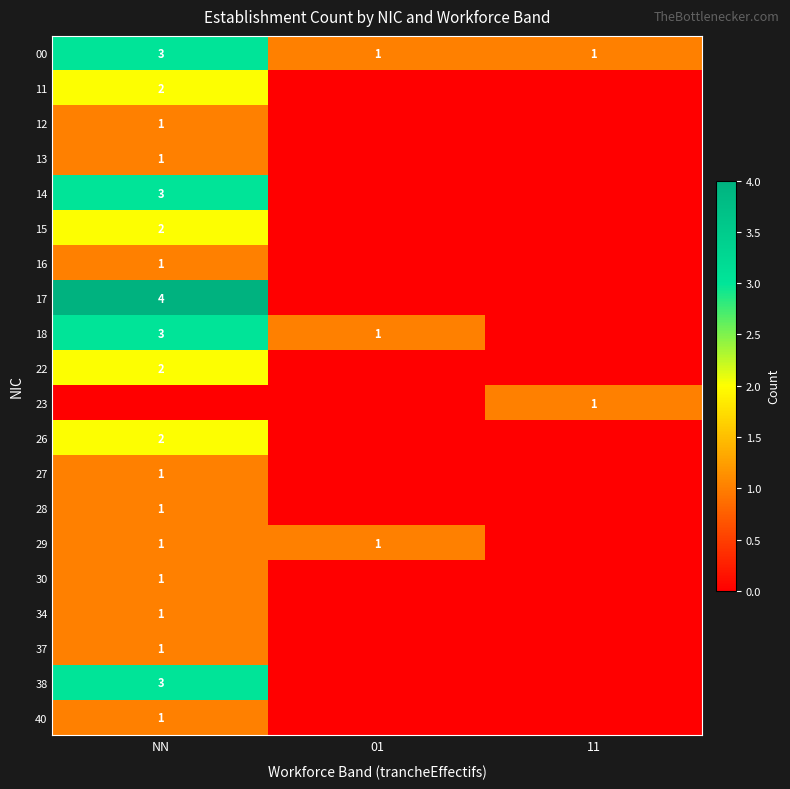

At which label does 00 reach its peak?

NN